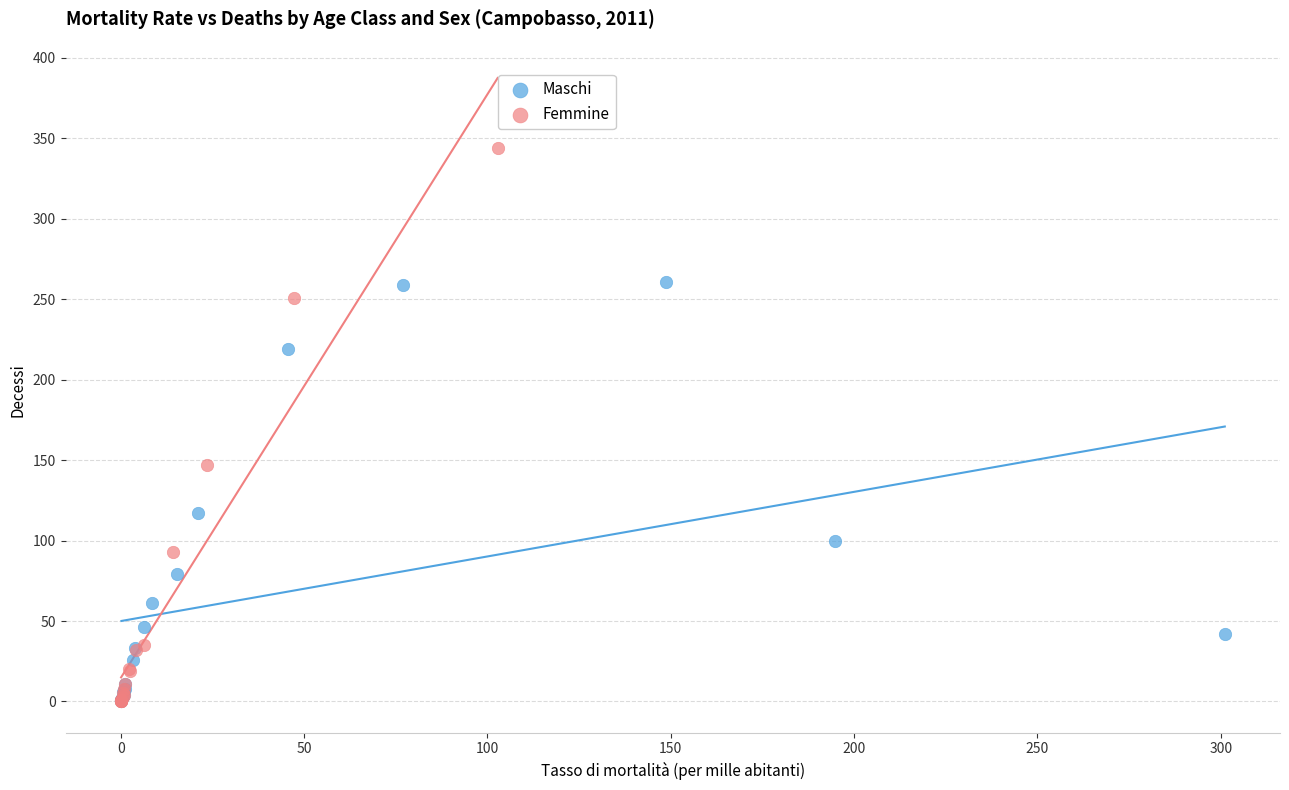

Which series contains the highest Y value?

Femmine